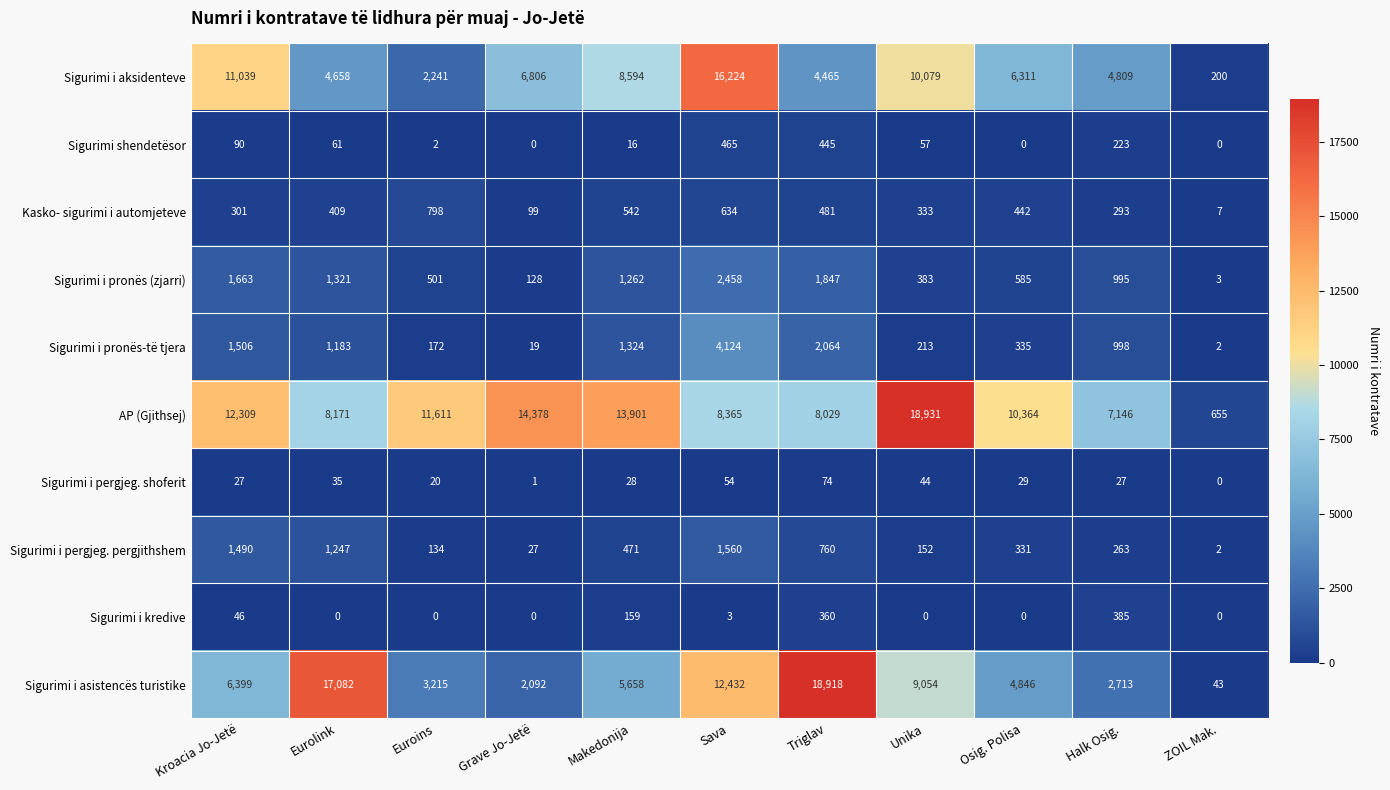

Which series has the largest total across all categories?

AP (Gjithsej)